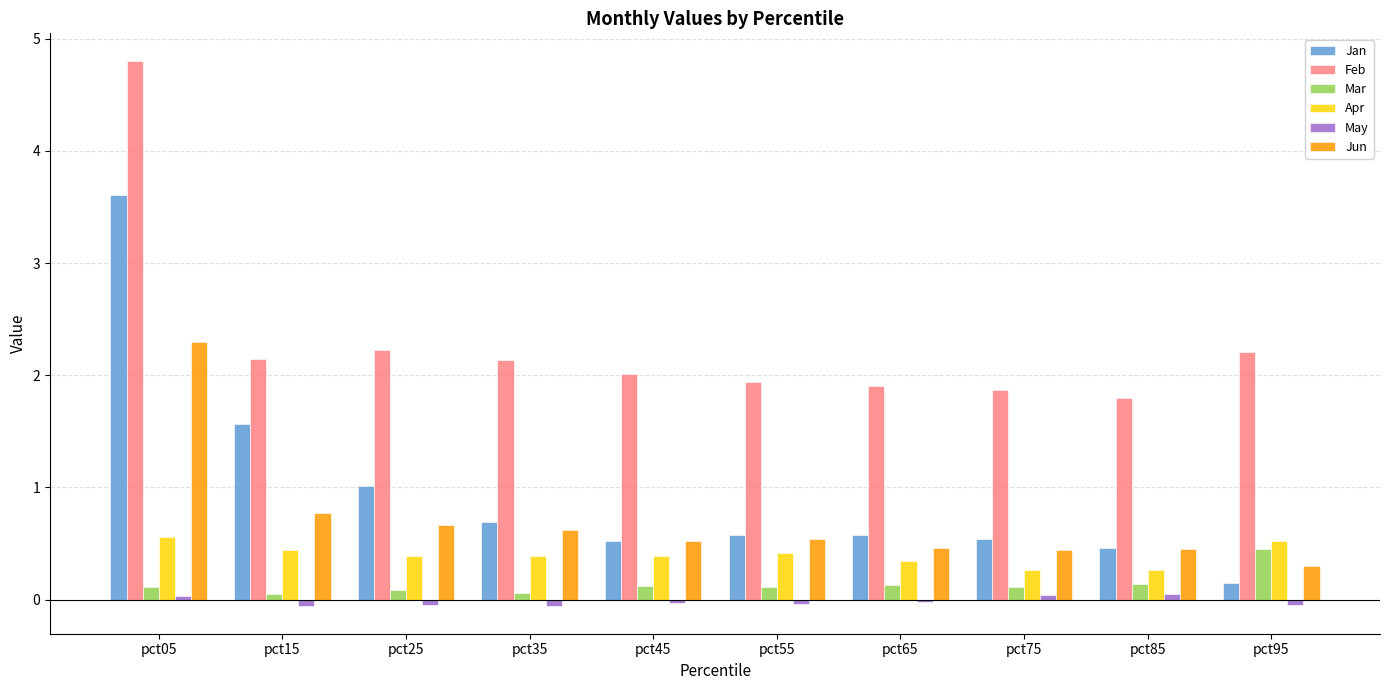

Is it true that Apr equals 0.2 at pct15?

False